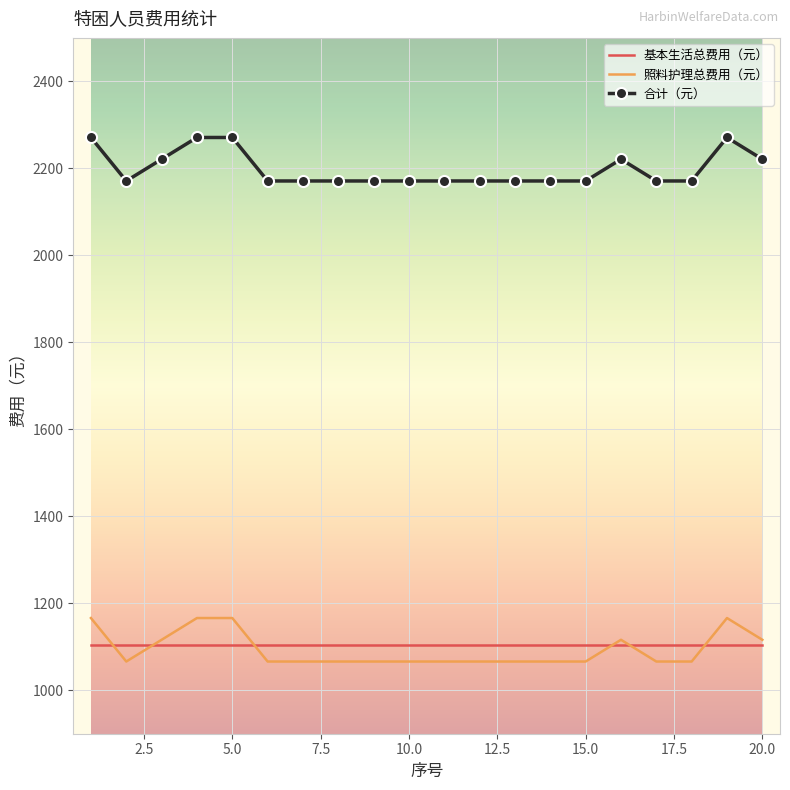

How many values in the 合计（元） series exceed 2171?

7